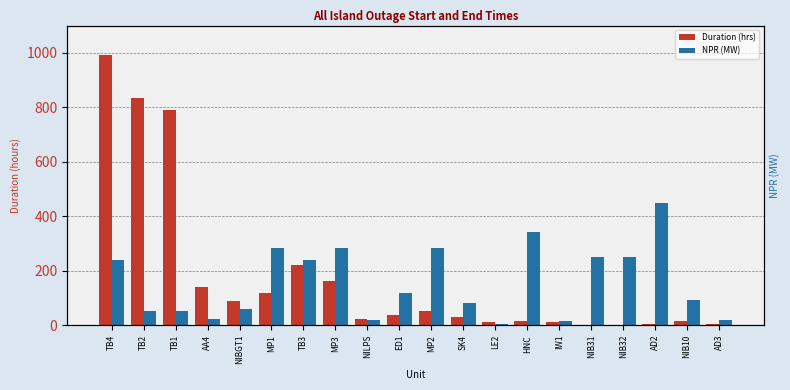

What is the difference between the maximum and second lowest values in the NPR (MW) series?

432.0